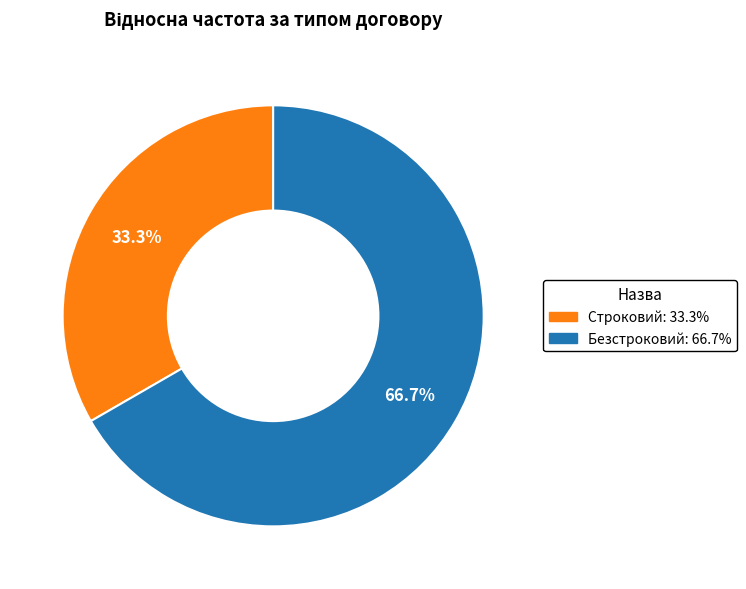

To the nearest percent, what is the average slice percentage?

50%